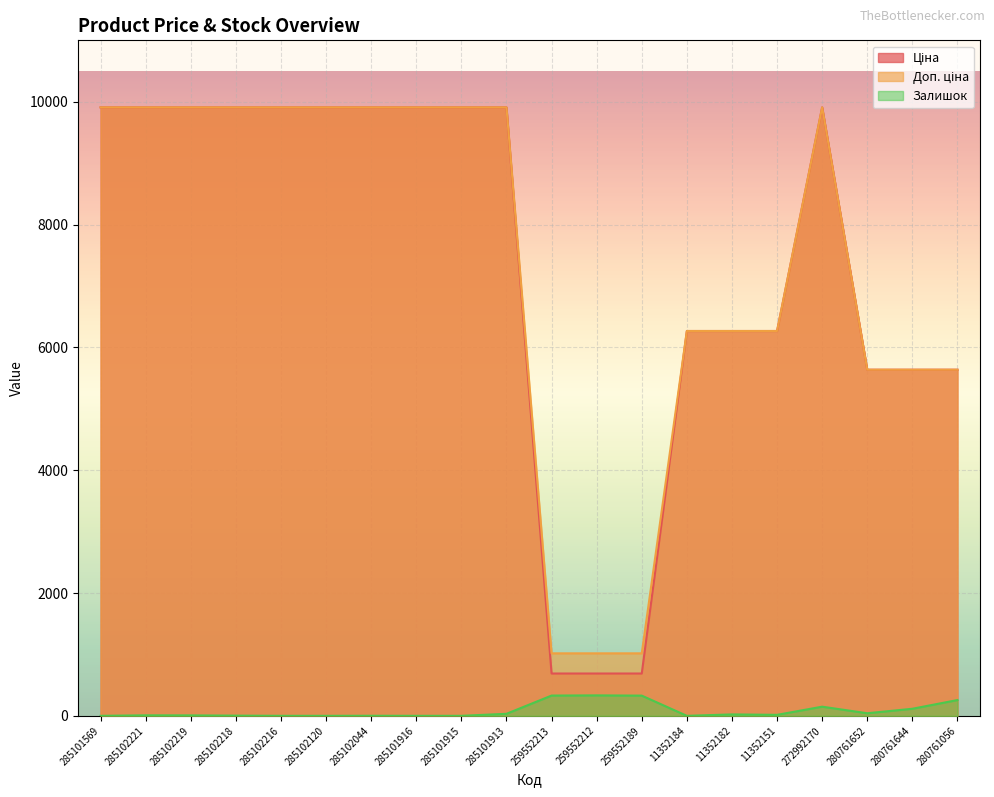

In Залишок, how many points are higher than both neighbors (excluding endpoints)?

5